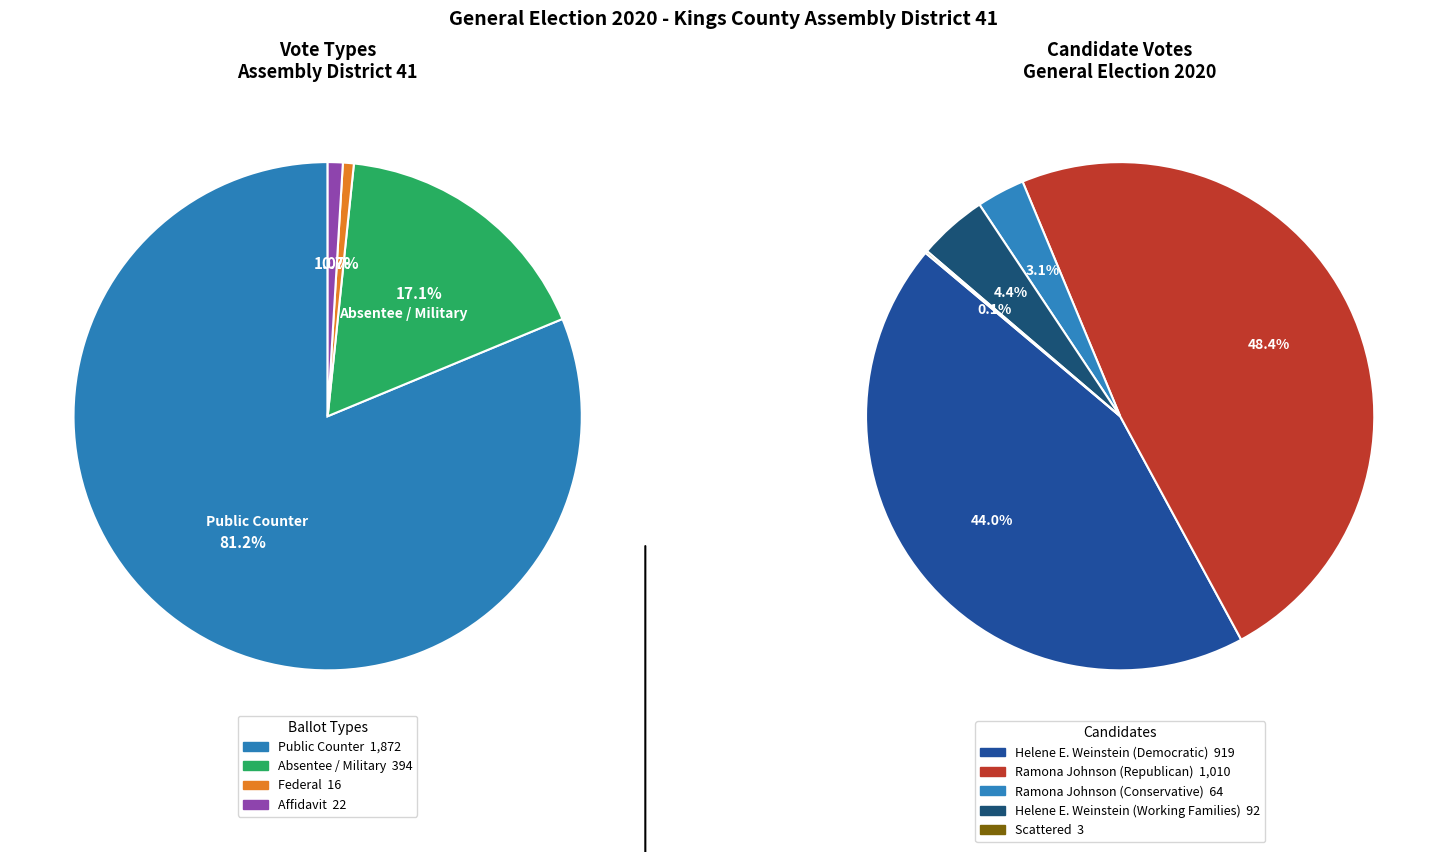

Is Federal the majority of the pie?

No